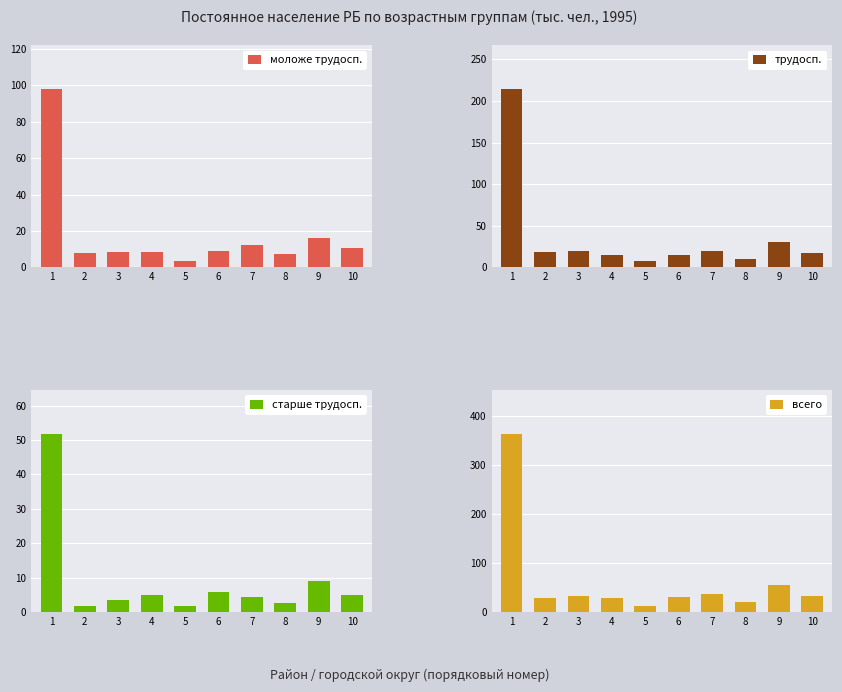

How many data points does each series have?

10